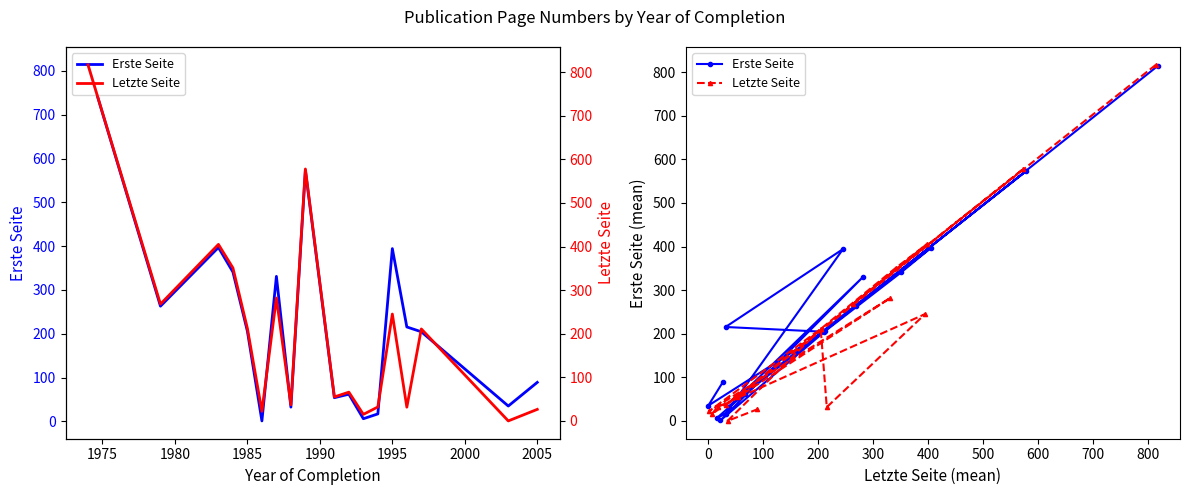

True or false: Erste Seite has a value of 152.6 at 1980.

False